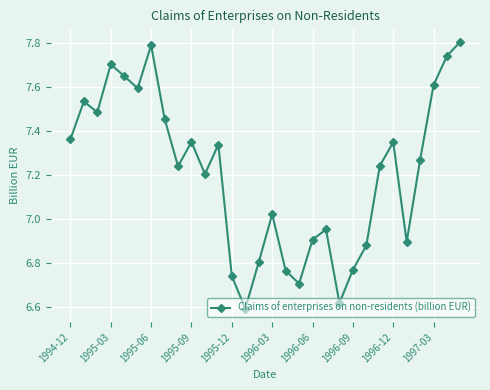

How many interior local peaks (higher than both neighbors) does the data have?

8